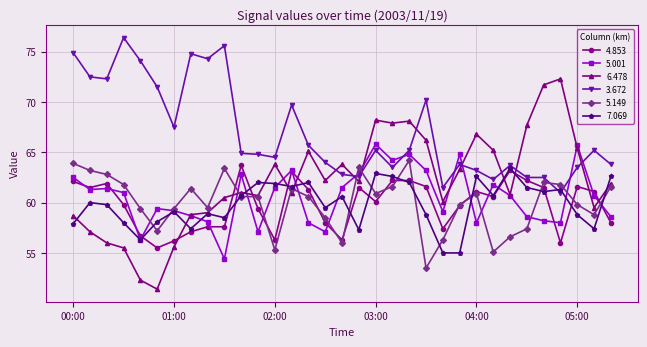

Which series ends up on top after the final intersection of 7.069 and 3.672?

3.672